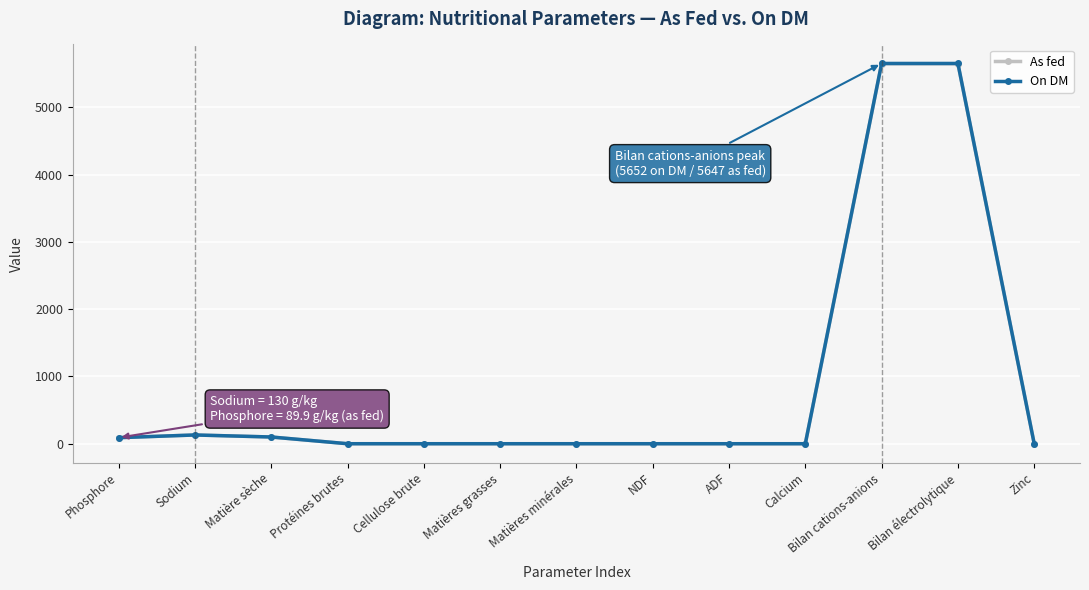

Is this an area chart (filled region under the line)?

No